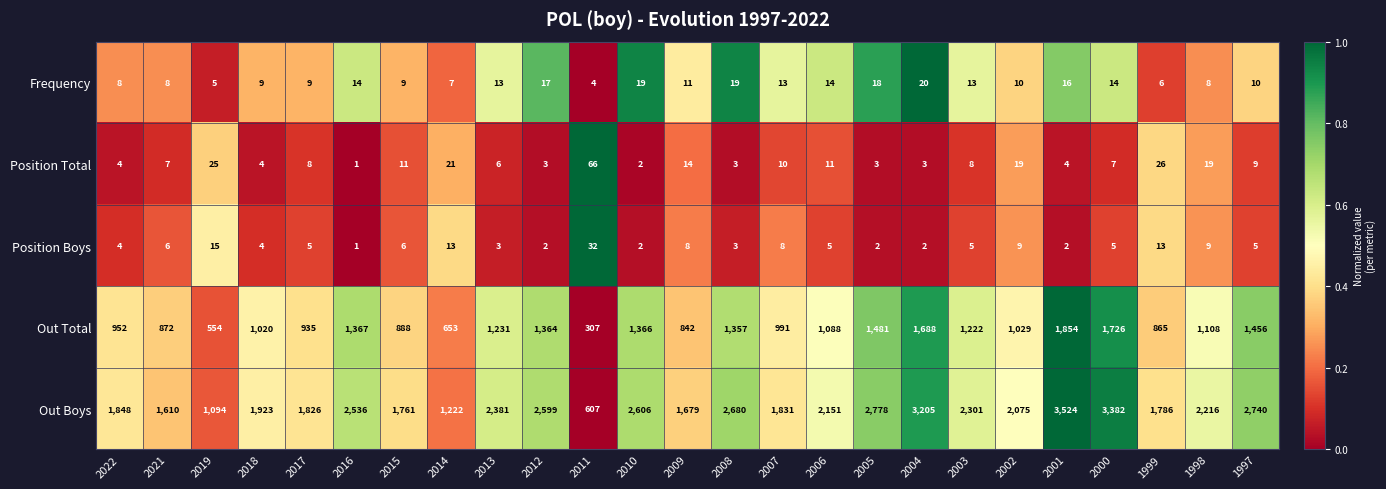

At which label is Out Boys closest to 2065?

2002